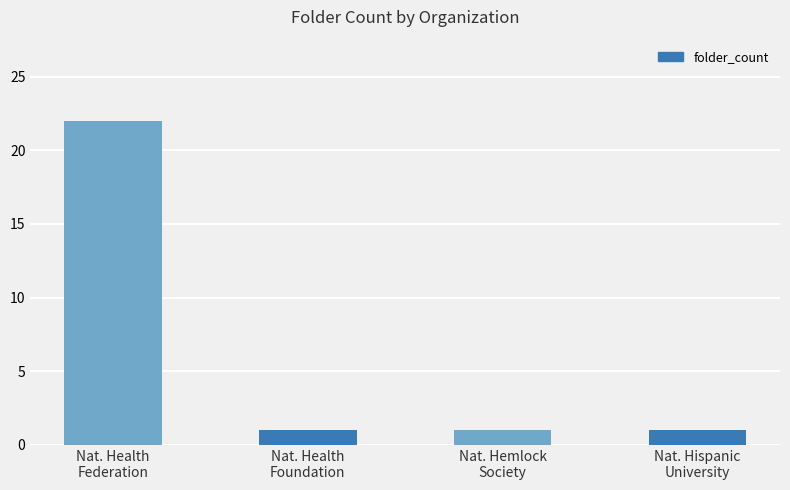

What is the minimum value shown in the chart?

1